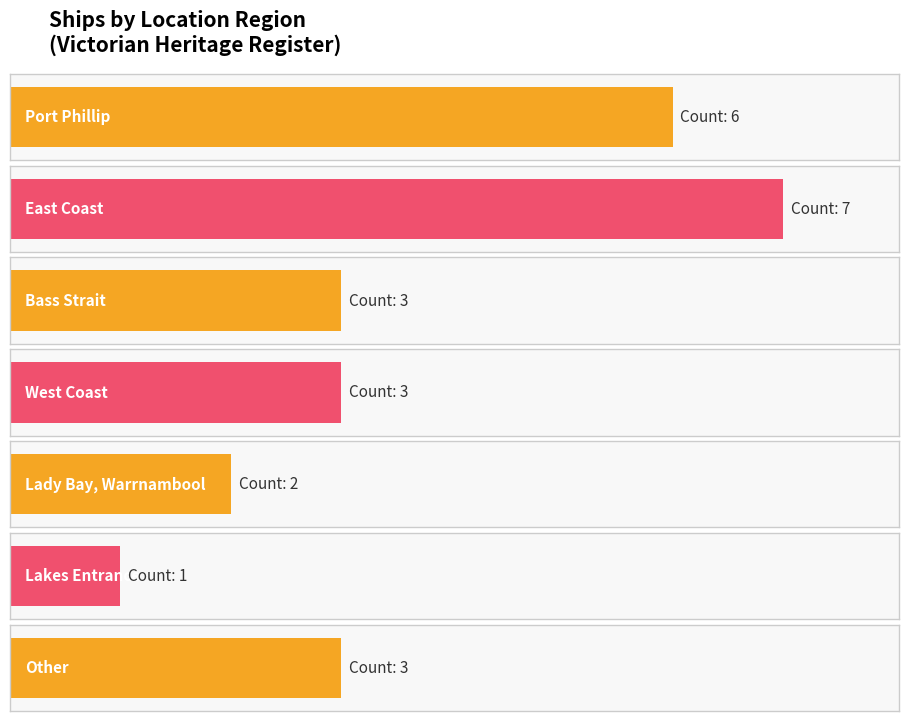

How many series are shown in this chart?

1